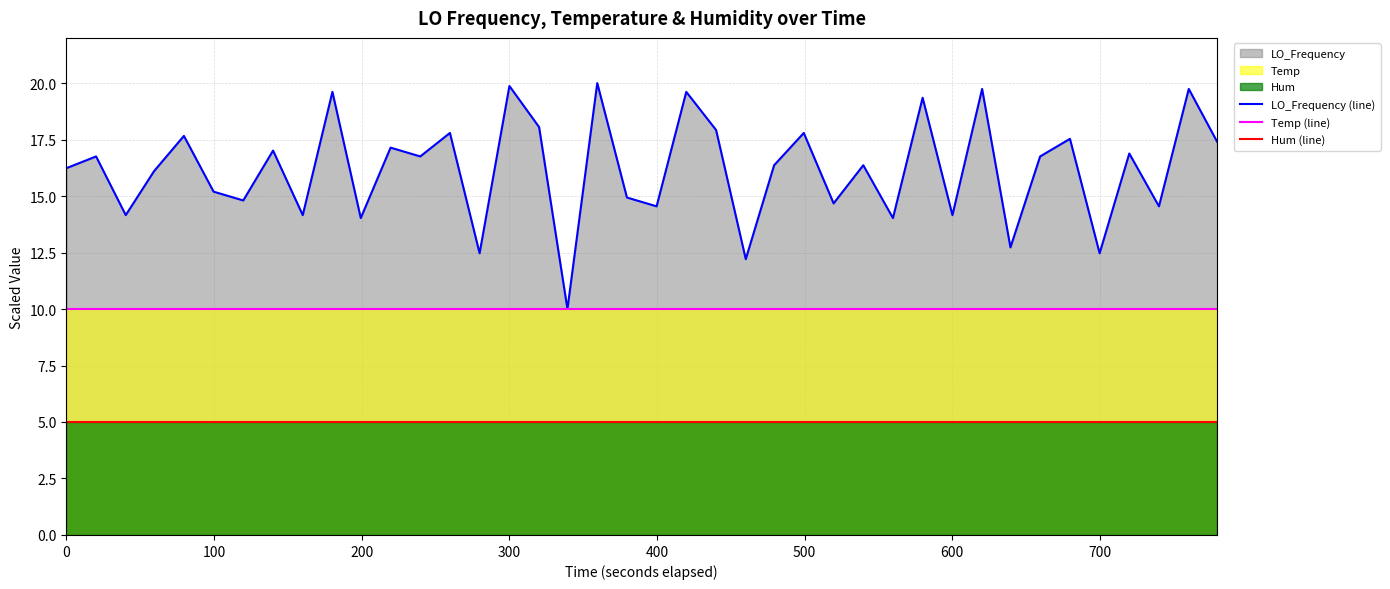

At how many categories does at least one series exceed 18?

8